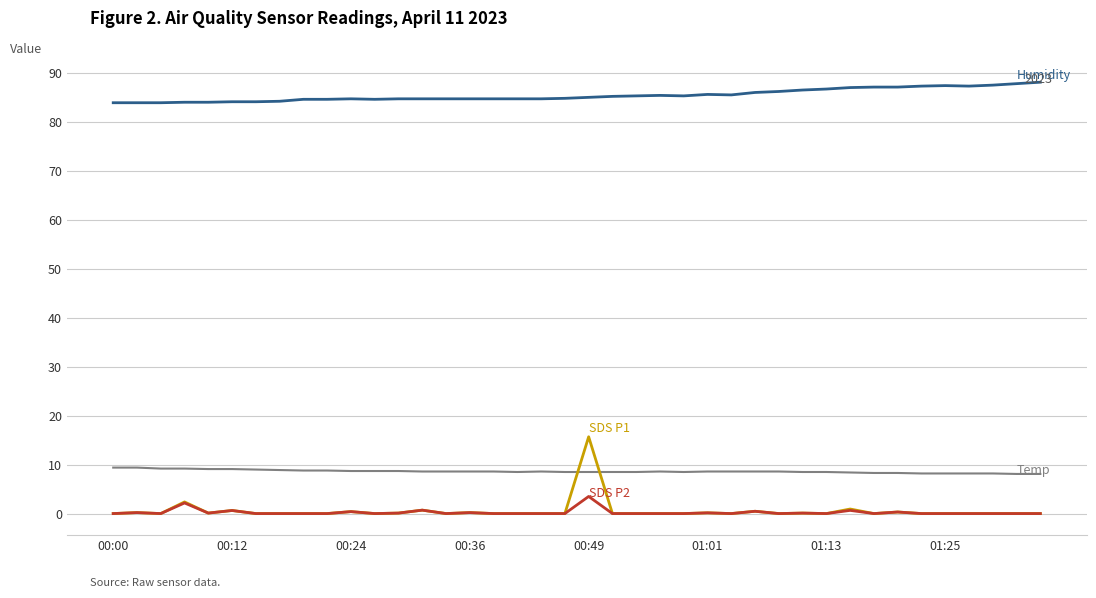

Does the chart display data point markers on the line(s)?

No